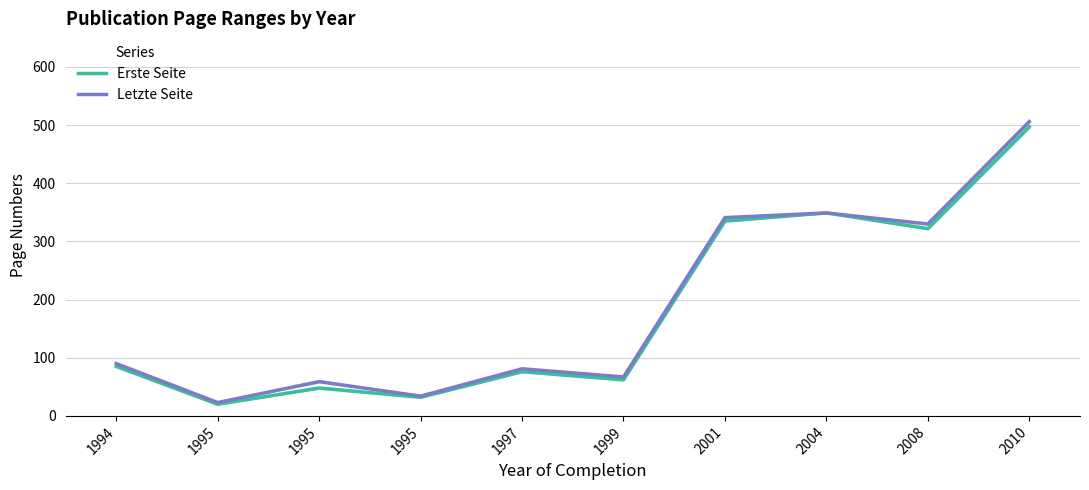

Does the chart have visible grid lines?

Yes